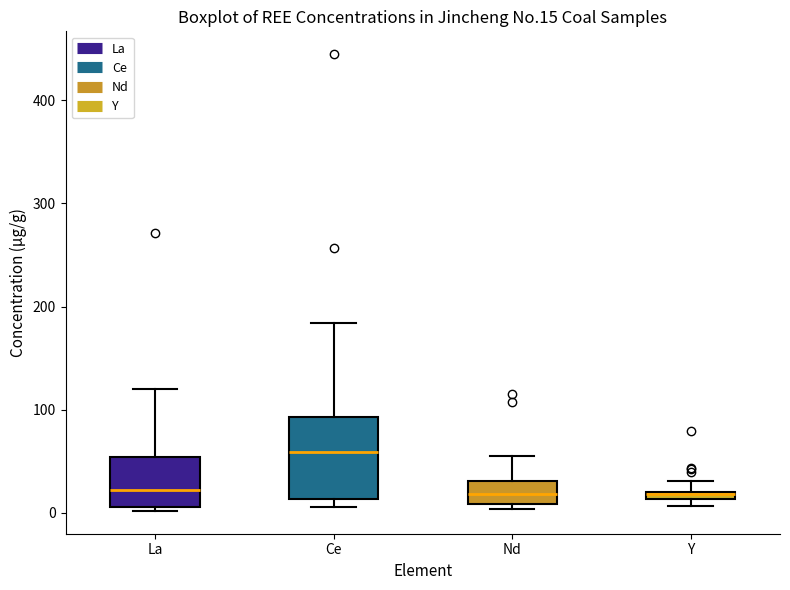

Where is the upper edge of the box for Y on the y-axis? The values are not printed on the chart, so give them approximately, as read against the axis.

20